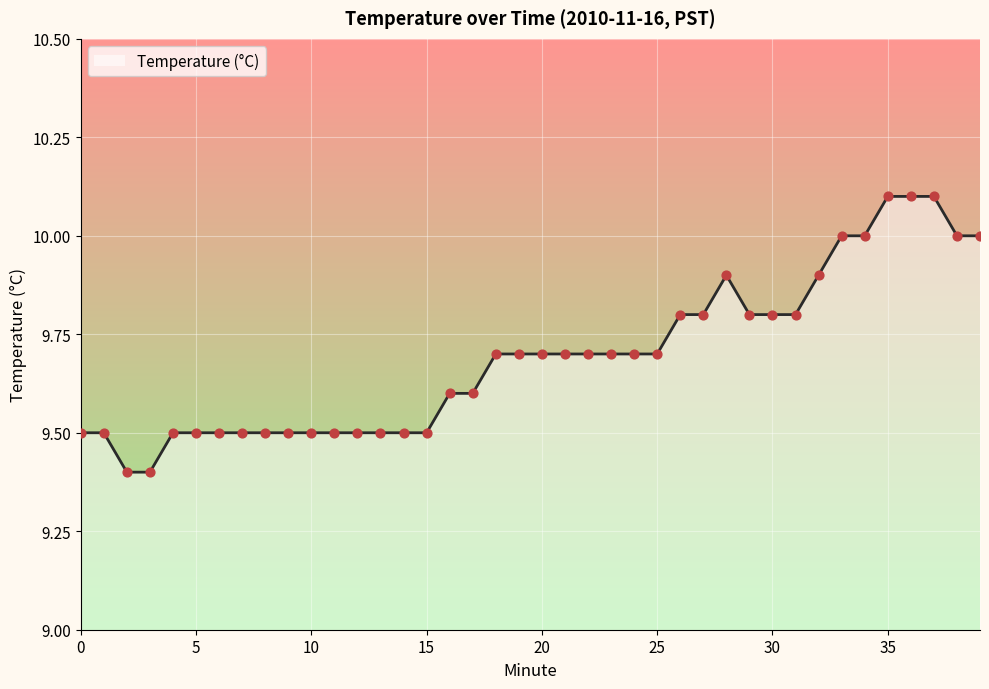

Approximately how many times larger is the value at 38 compared to 31?

1.0